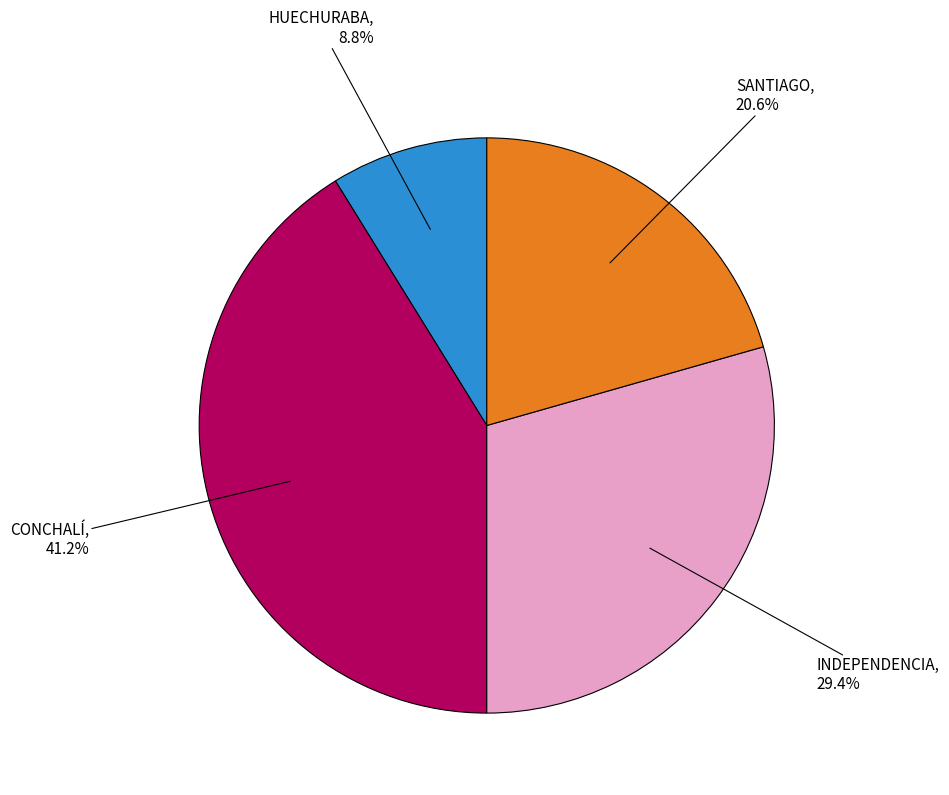

Is there any slice that represents more than half of the pie?

No